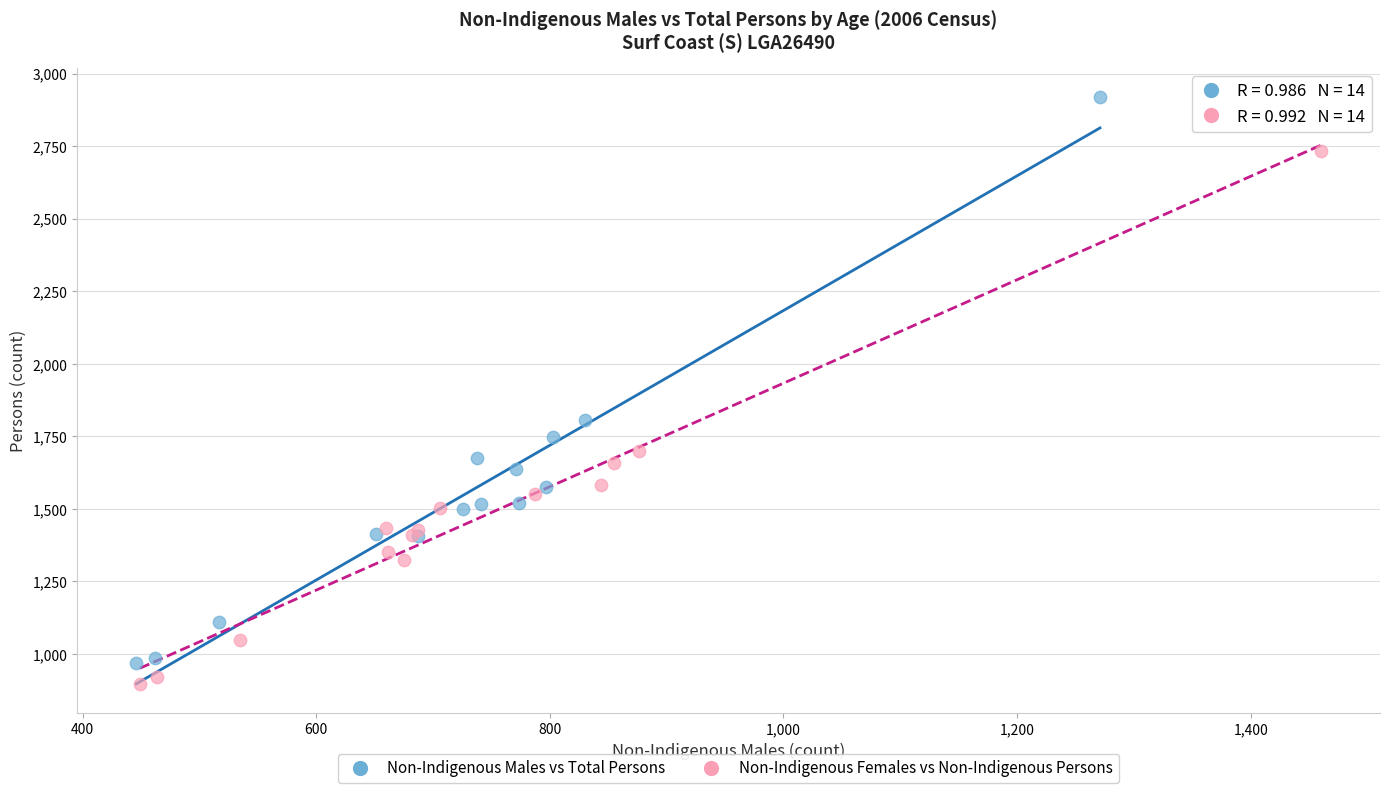

What are all the series names shown in the legend?

Non-Indigenous Males vs Total Persons, Non-Indigenous Females vs Non-Indigenous Persons